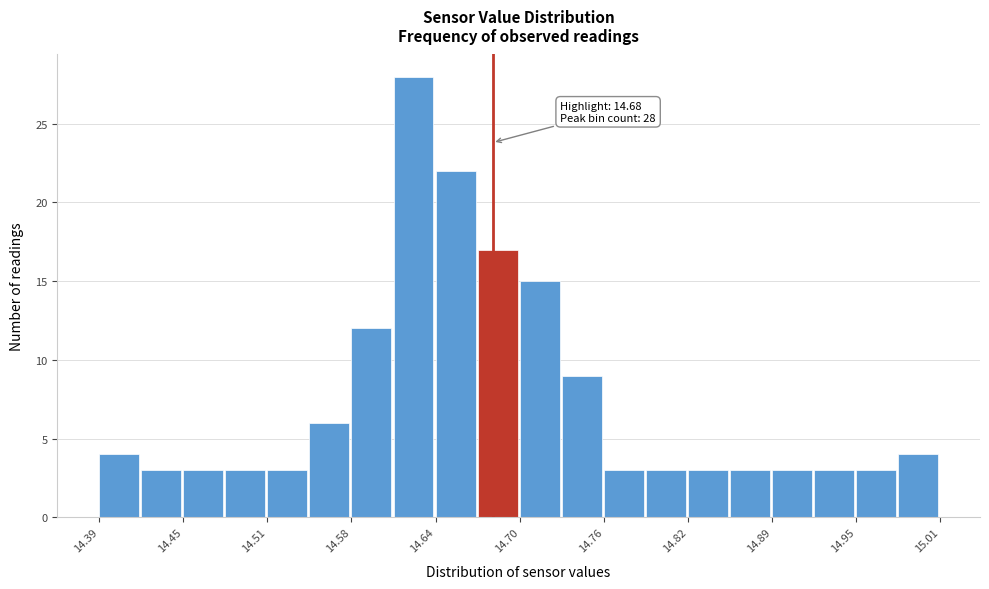

Around what value on the x-axis is the tallest bar? Give the approximate position of its centre, as read against the axis.

14.62